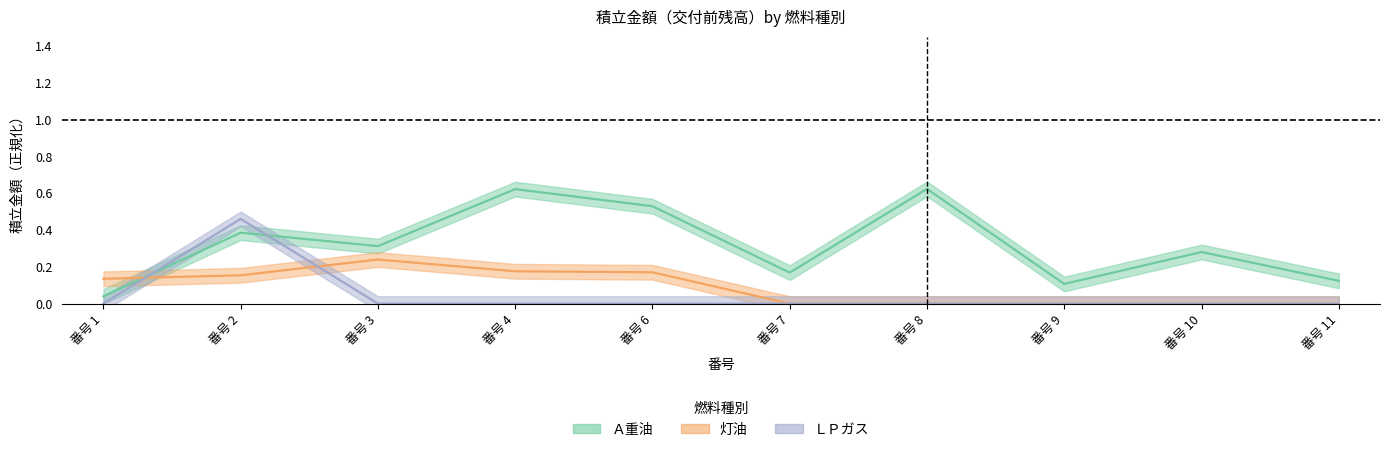

Which has a higher value, 番号 6 or 番号 4?

番号 4